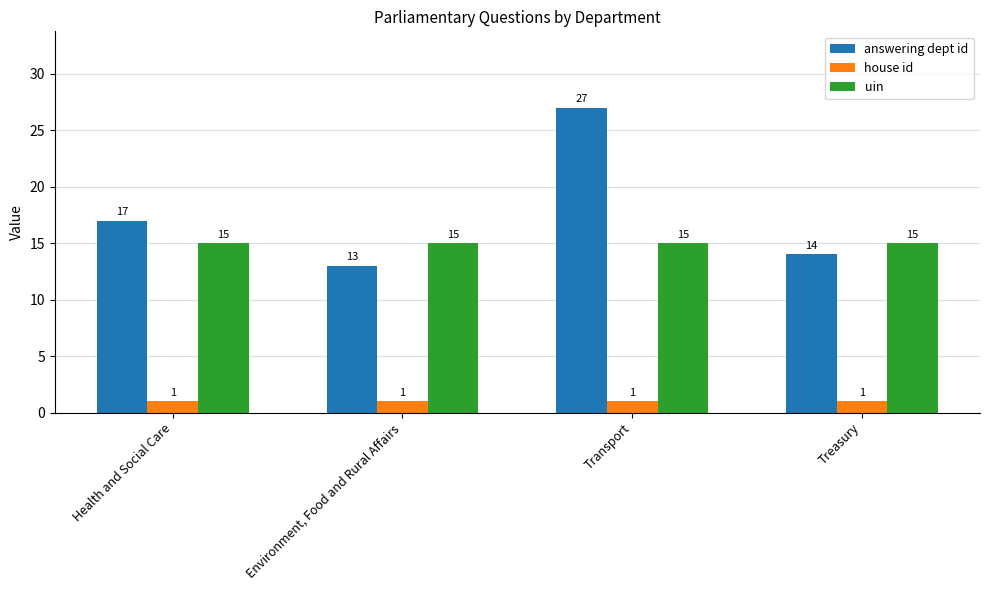

The answering dept id series shows 11 at Health and Social Care. True or false?

False